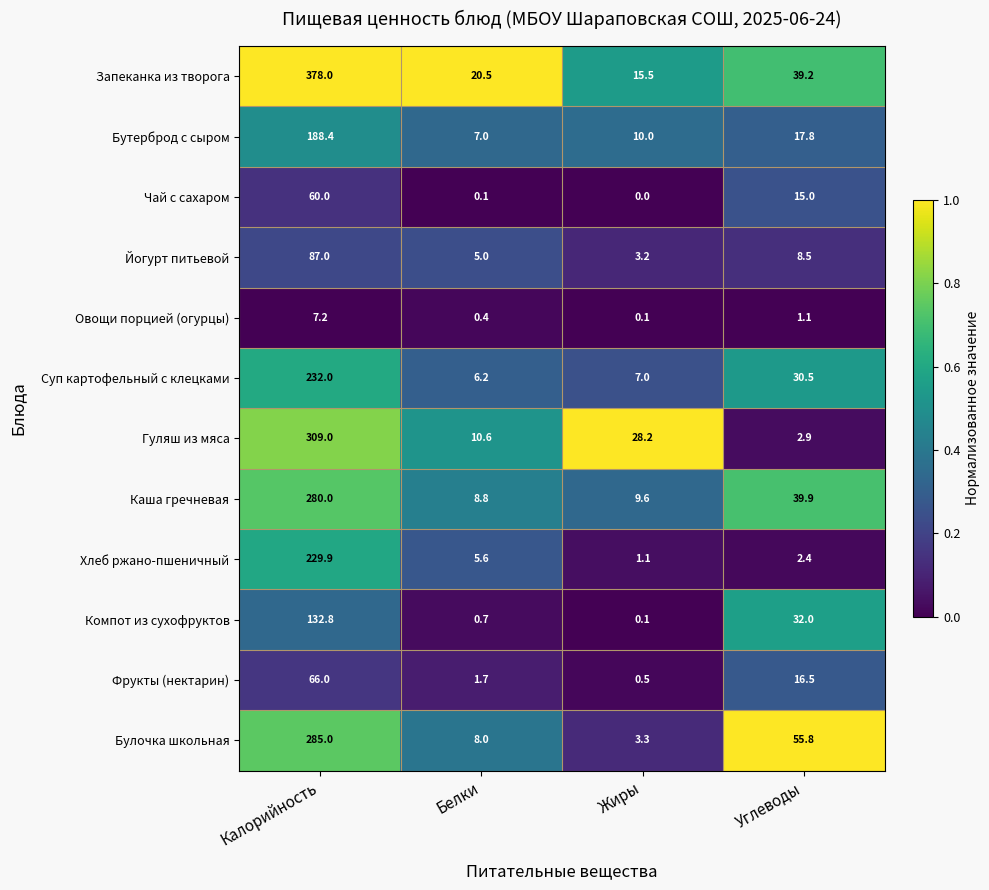

Read the Компот из сухофруктов value at Белки.

0.7